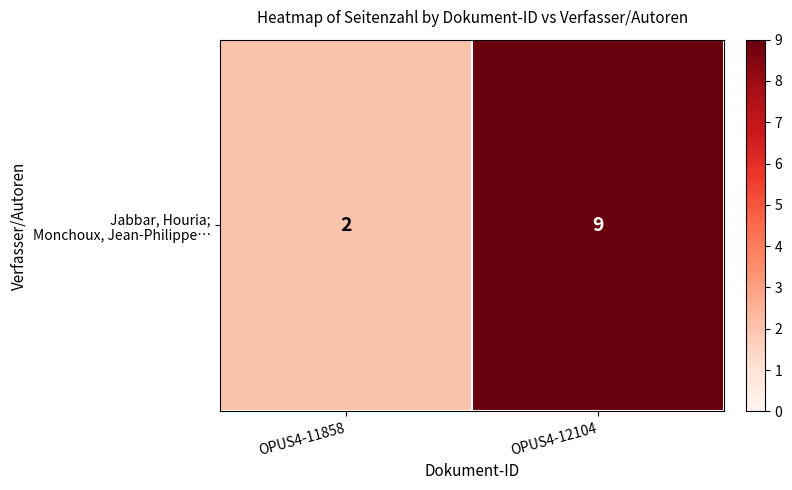

What is the change in value from OPUS4-11858 to OPUS4-12104?

+7